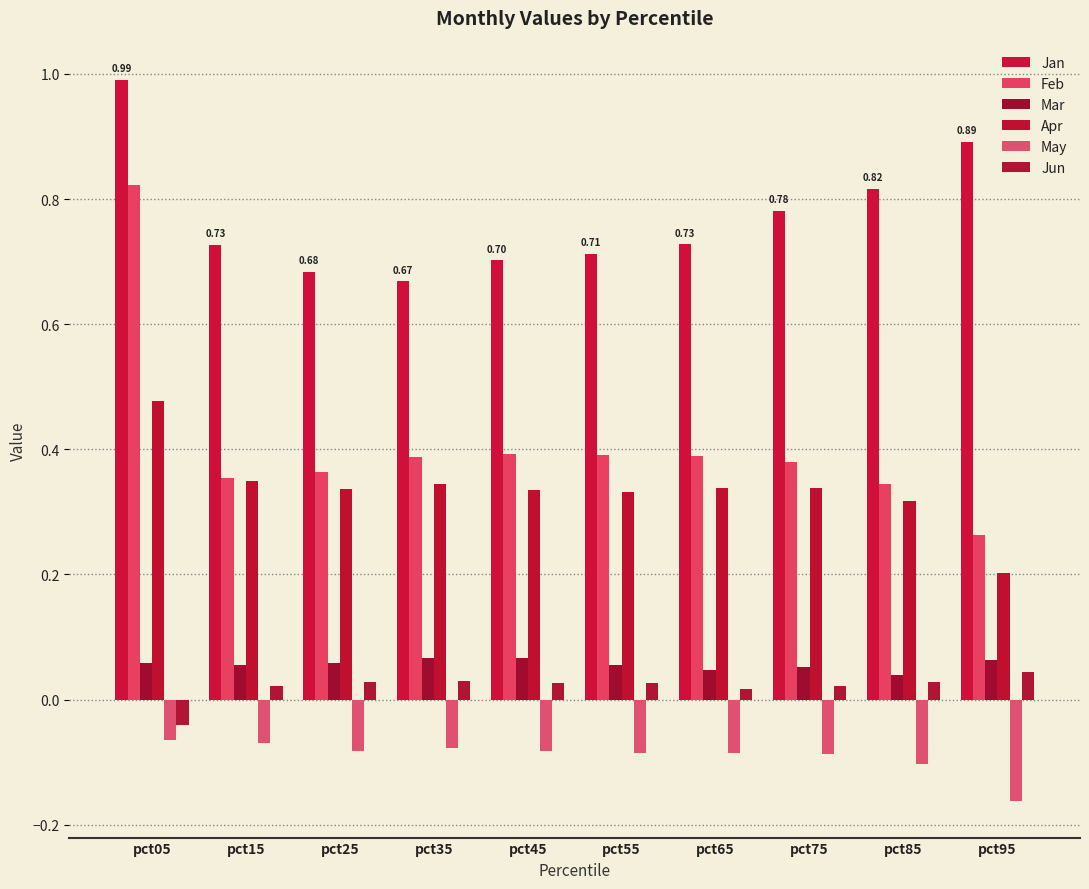

List the series in order of their peak value, lowest first.

May, Jun, Mar, Apr, Feb, Jan